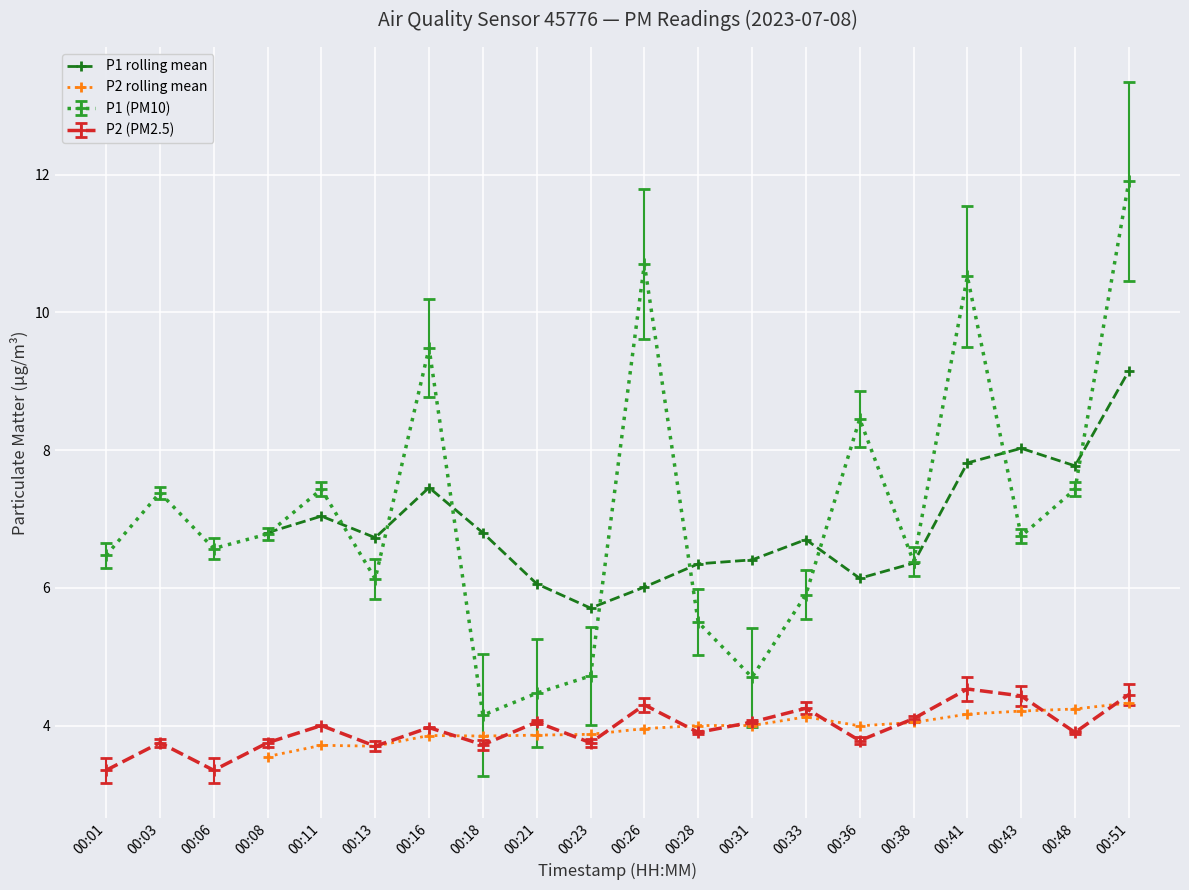

Which series has the largest range (max minus min)?

P1 rolling mean